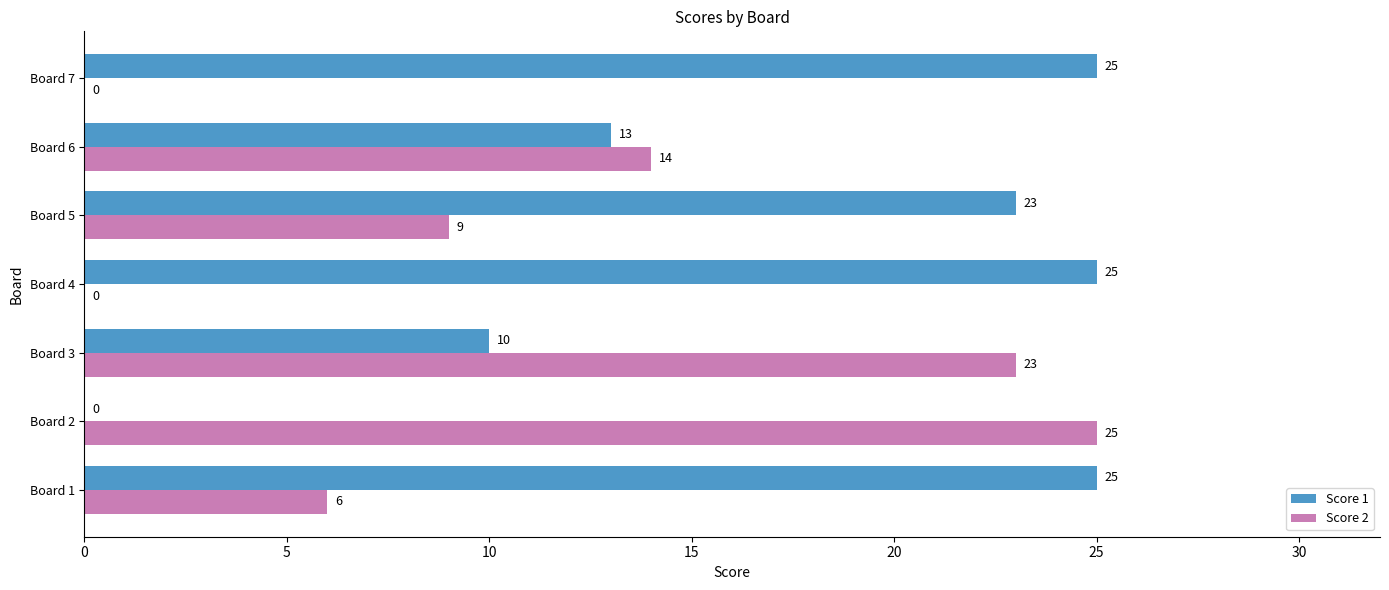

The Score 2 series shows 6 at Board 1. True or false?

True